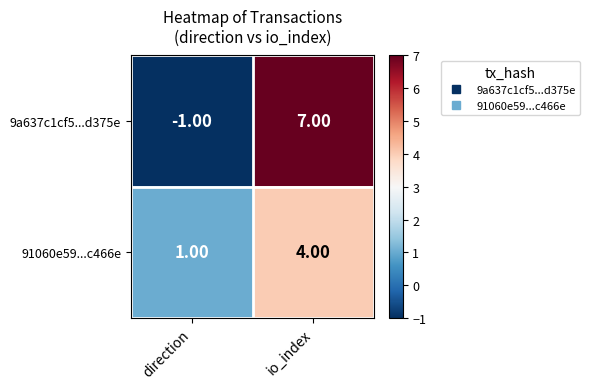

What is the difference between the 91060e59...c466e values at direction and io_index?

3